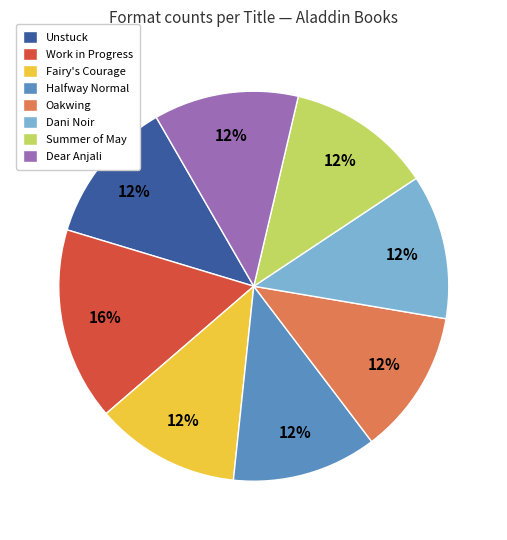

Which category has the biggest portion of the pie?

Work in Progress